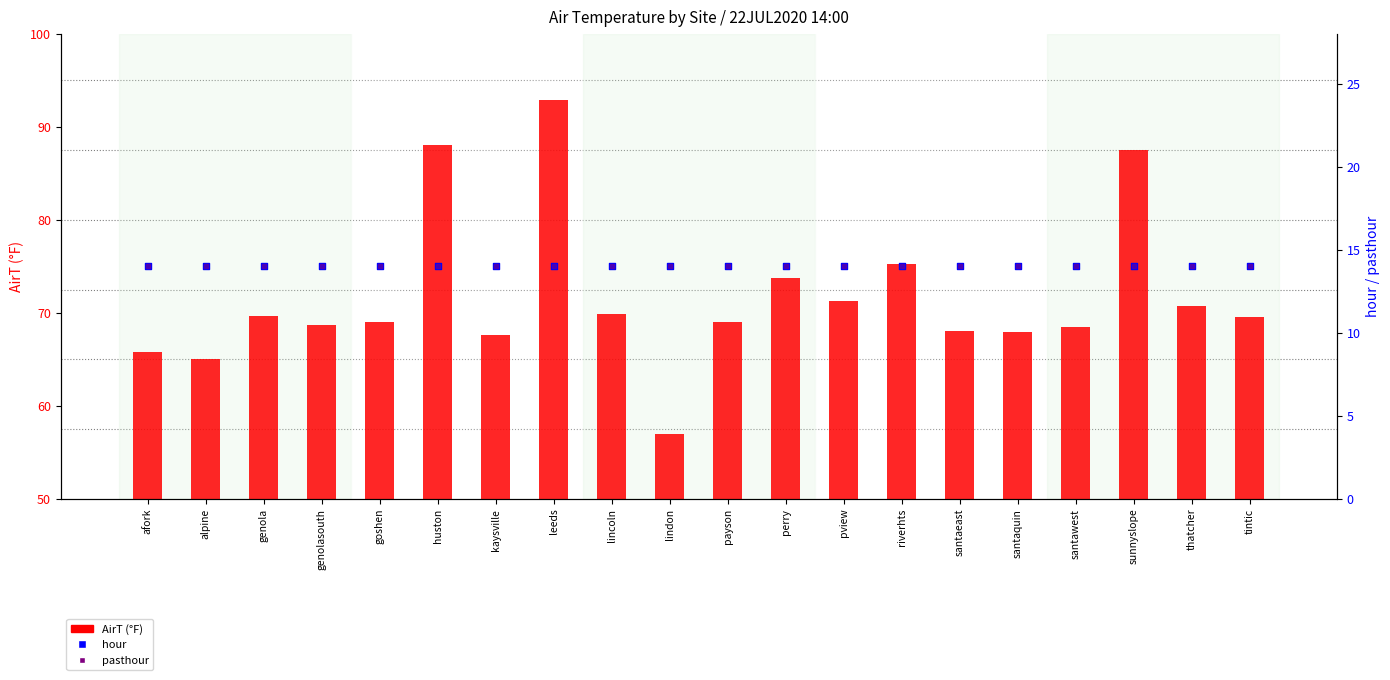

Which series has the widest spread of Y values?

AirT